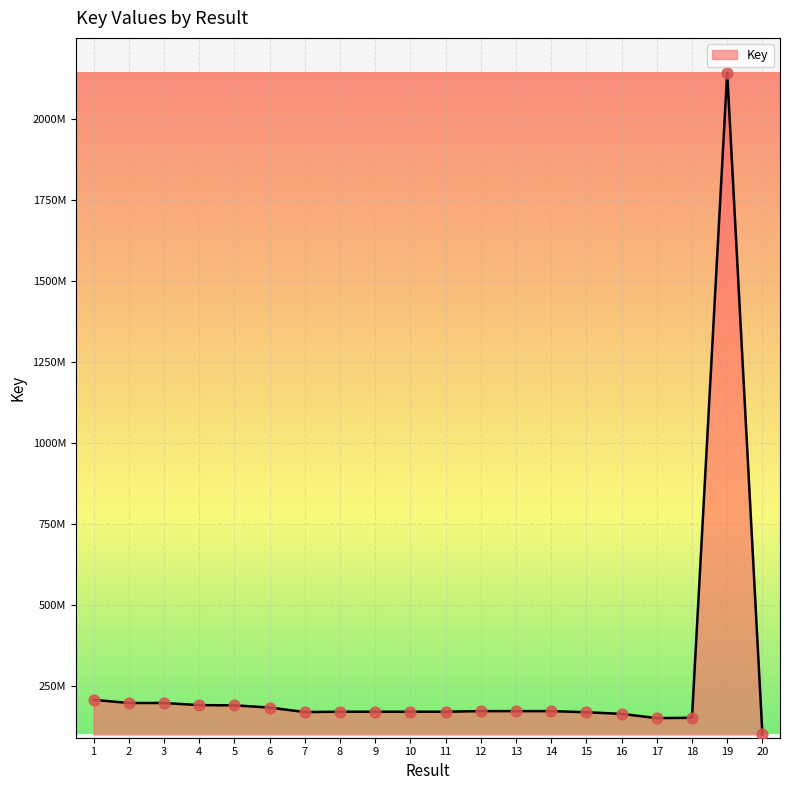

Does the chart have visible grid lines?

Yes